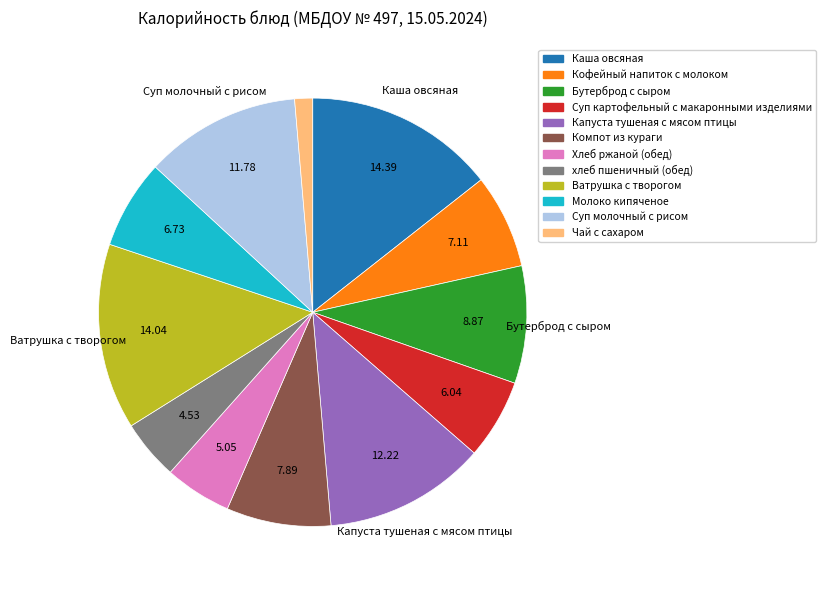

Combined, do Каша овсяная and Молоко кипяченое account for over 50%?

No